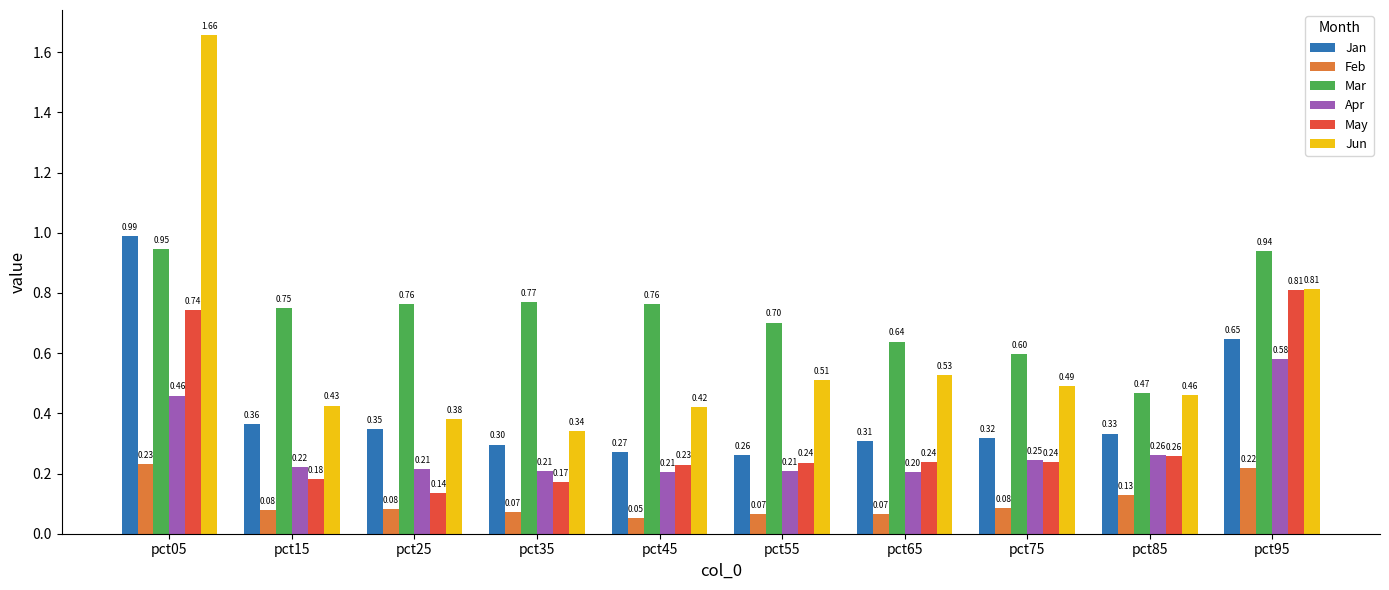

How many distinct data groups are displayed?

6